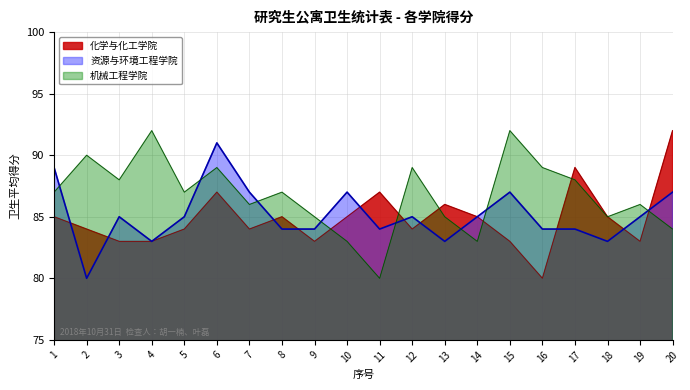

Rank the series by their maximum value, from lowest to highest.

资源与环境工程学院, 化学与化工学院, 机械工程学院